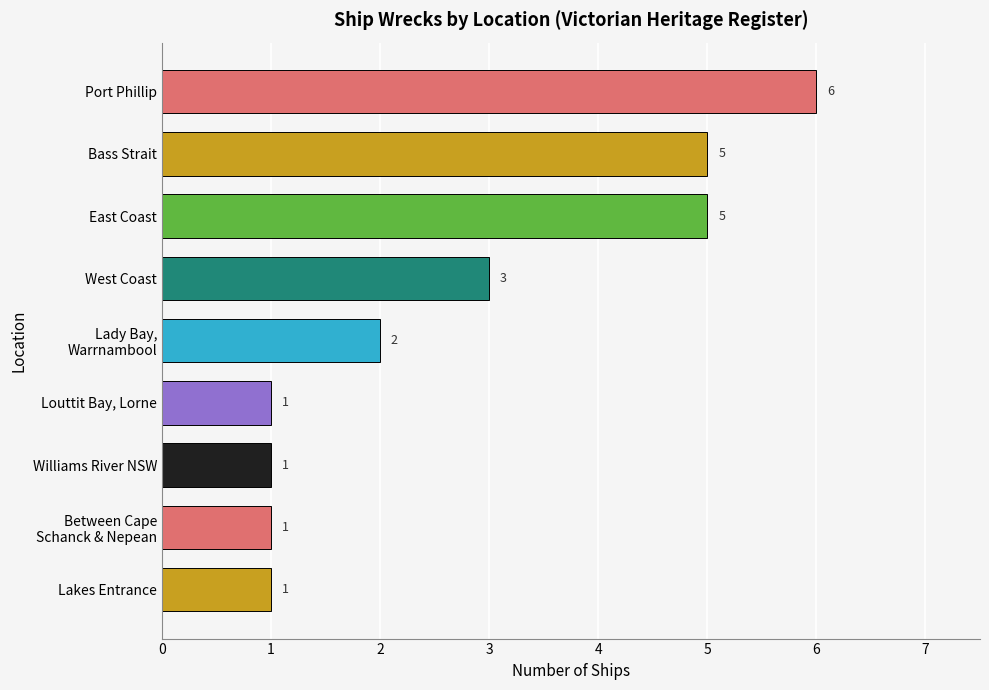

Approximately how many times larger is the value at West Coast compared to Williams River NSW?

3.0